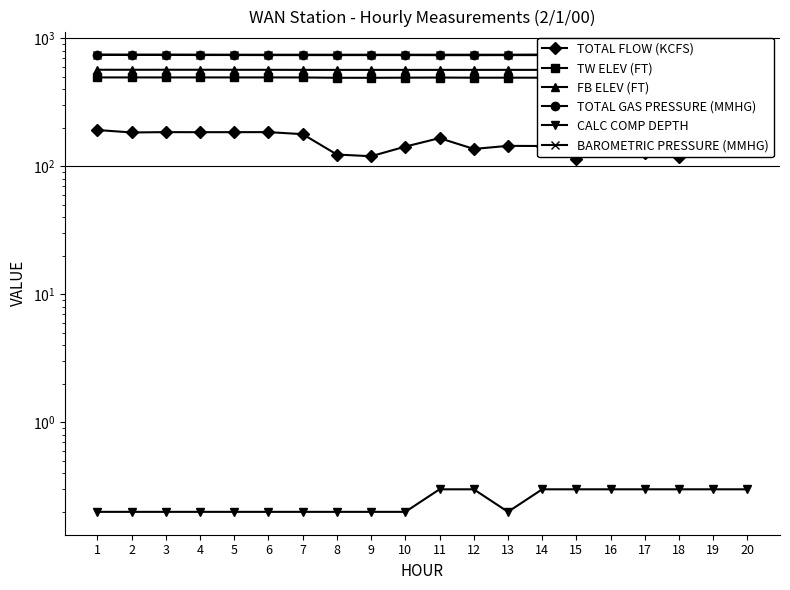

Reading left to right, transcribe all the data shown in this chart.

TOTAL FLOW (KCFS): 1=192.3	2=184.0	3=185.1	4=184.9	5=185.0	6=185.1	7=178.5	8=123.7	9=120.0	10=142.7	11=166.2	12=136.8	13=144.6	14=144.2	15=114.2	16=149.9	17=126.1	18=118.8	19=151.2	20=170.8
TW ELEV (FT): 1=495.2	2=495.2	3=495.1	4=495.2	5=495.2	6=495.2	7=494.9	8=492.2	9=491.9	10=493.1	11=494.0	12=492.9	13=493.0	14=492.8	15=491.7	16=493.3	17=492.7	18=492.4	19=493.9	20=494.5
FB ELEV (FT): 1=568.5	2=568.4	3=568.5	4=568.4	5=568.1	6=568.0	7=567.3	8=567.1	9=567.1	10=567.2	11=567.2	12=567.3	13=567.4	14=567.4	15=567.7	16=567.6	17=568.0	18=568.1	19=568.0	20=568.1
TOTAL GAS PRESSURE (MMHG): 1=742.0	2=742.0	3=742.0	4=741.0	5=741.0	6=740.0	7=740.0	8=740.0	9=740.0	10=740.0	11=739.0	12=739.0	13=740.0	14=740.0	15=740.0	16=741.0	17=741.0	18=741.0	19=742.0	20=742.0
CALC COMP DEPTH: 1=0.2	2=0.2	3=0.2	4=0.2	5=0.2	6=0.2	7=0.2	8=0.2	9=0.2	10=0.2	11=0.3	12=0.3	13=0.2	14=0.3	15=0.3	16=0.3	17=0.3	18=0.3	19=0.3	20=0.3
BAROMETRIC PRESSURE (MMHG): 1=747.0	2=746.0	3=746.0	4=746.0	5=745.0	6=745.0	7=745.0	8=745.0	9=745.0	10=745.0	11=745.0	12=745.0	13=745.0	14=747.0	15=748.0	16=748.0	17=749.0	18=749.0	19=749.0	20=749.0